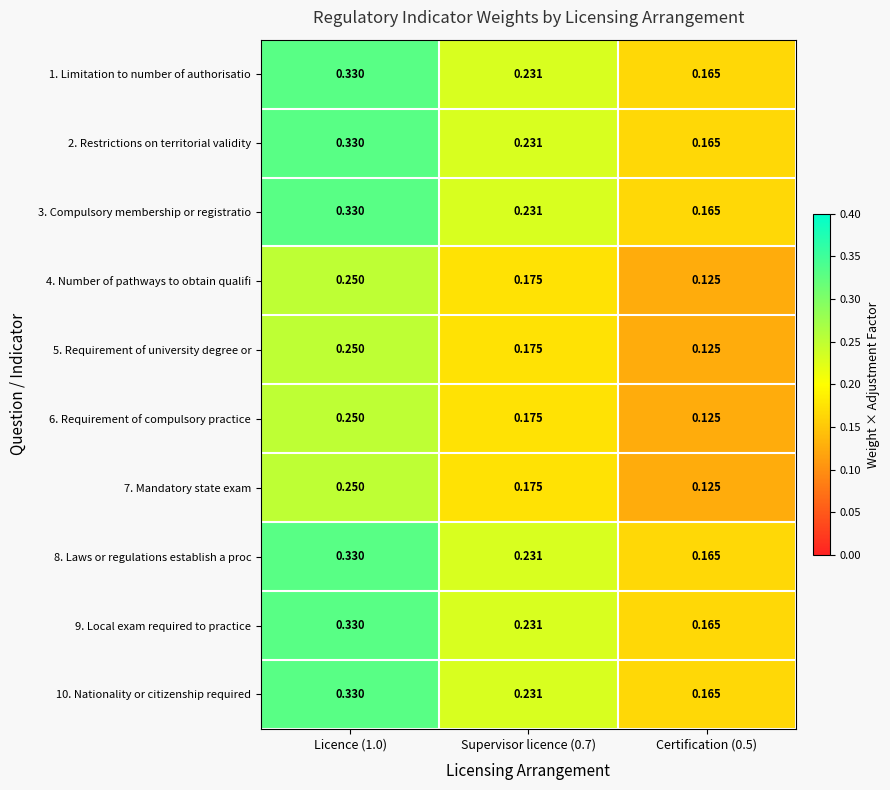

Is the value of 10. Nationality or citizenship required at Certification (0.5) greater than the value of 1. Limitation to number of authorisatio at Supervisor licence (0.7)?

No